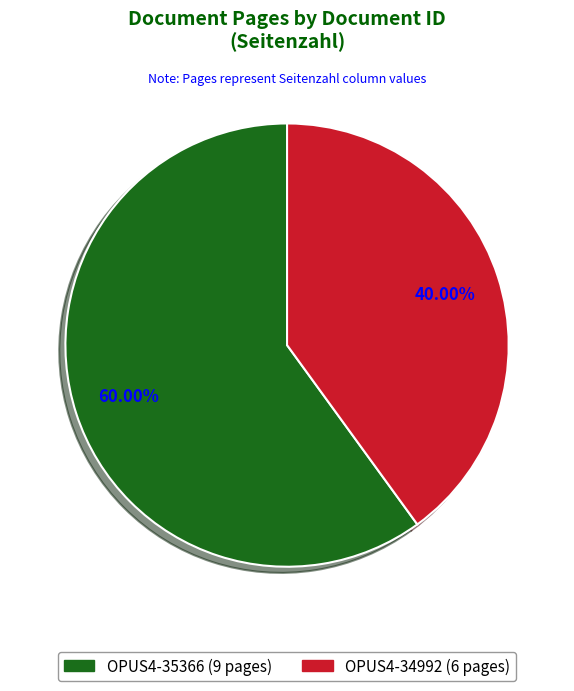

Does any single category account for the majority?

Yes